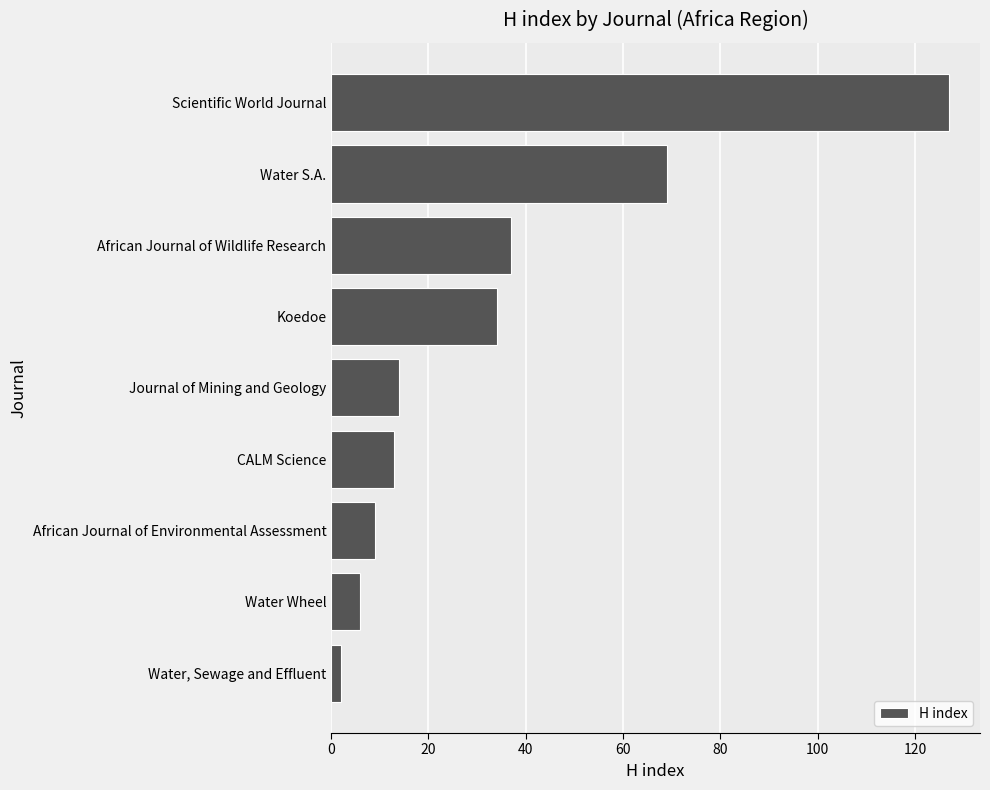

What is the average value?

35